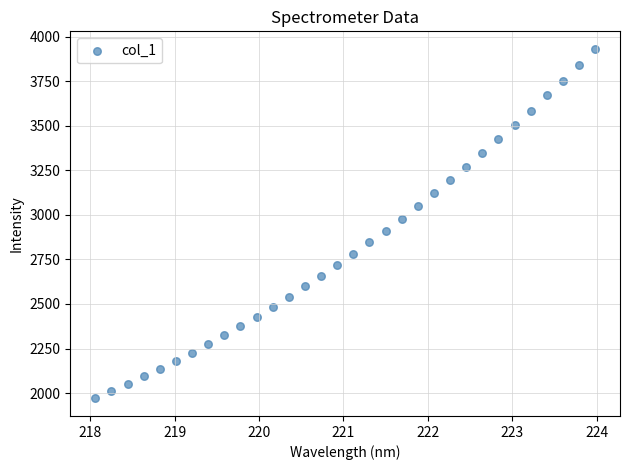

What is the range of Y values (max minus min)?

1963.4